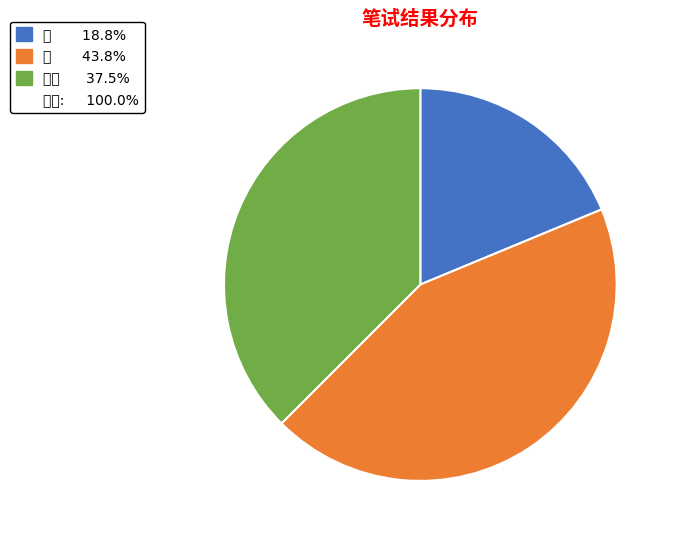

Is there a majority slice in this chart?

No